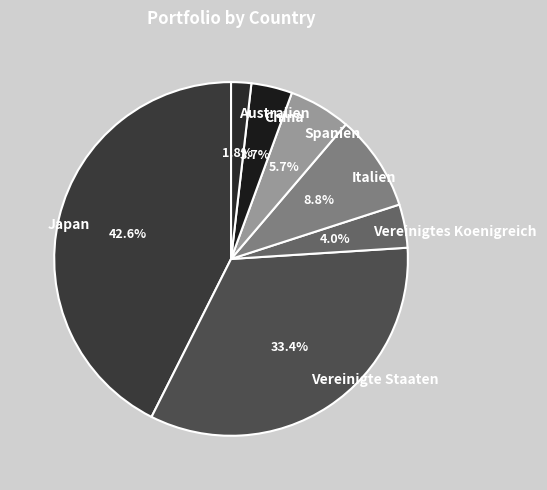

Does Spanien represent more than half of the total?

No